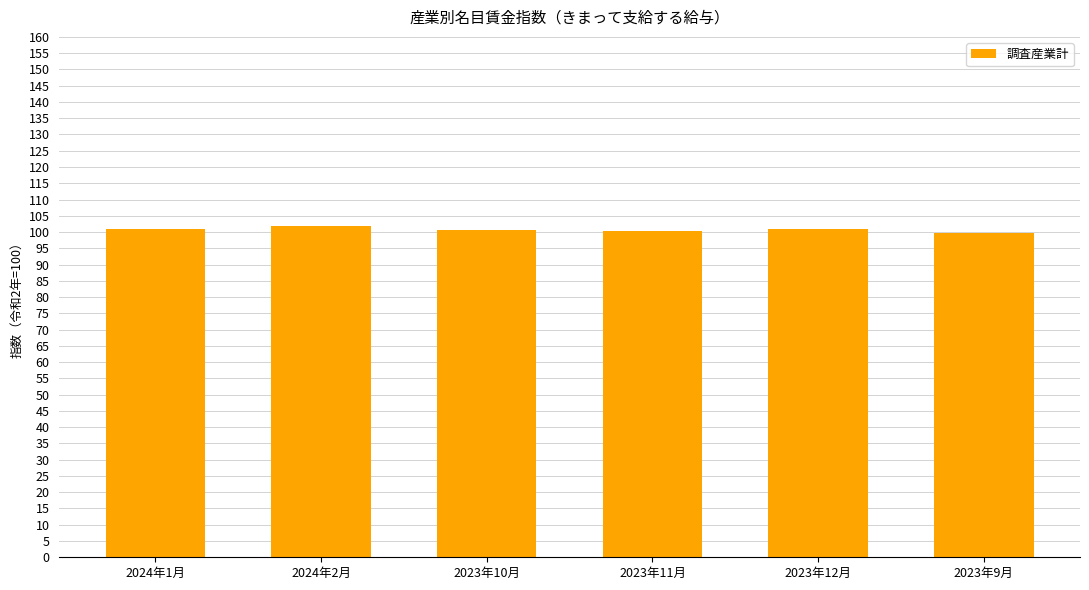

Approximately how many times larger is the value at 2024年1月 compared to 2023年11月?

1.0